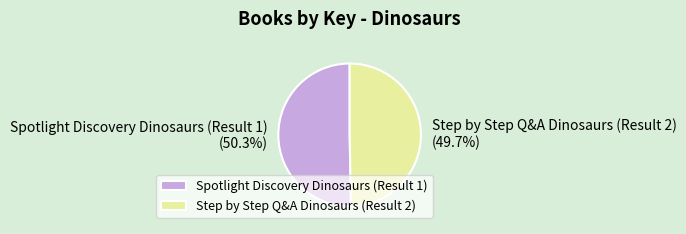

How many slices are in this pie chart?

2